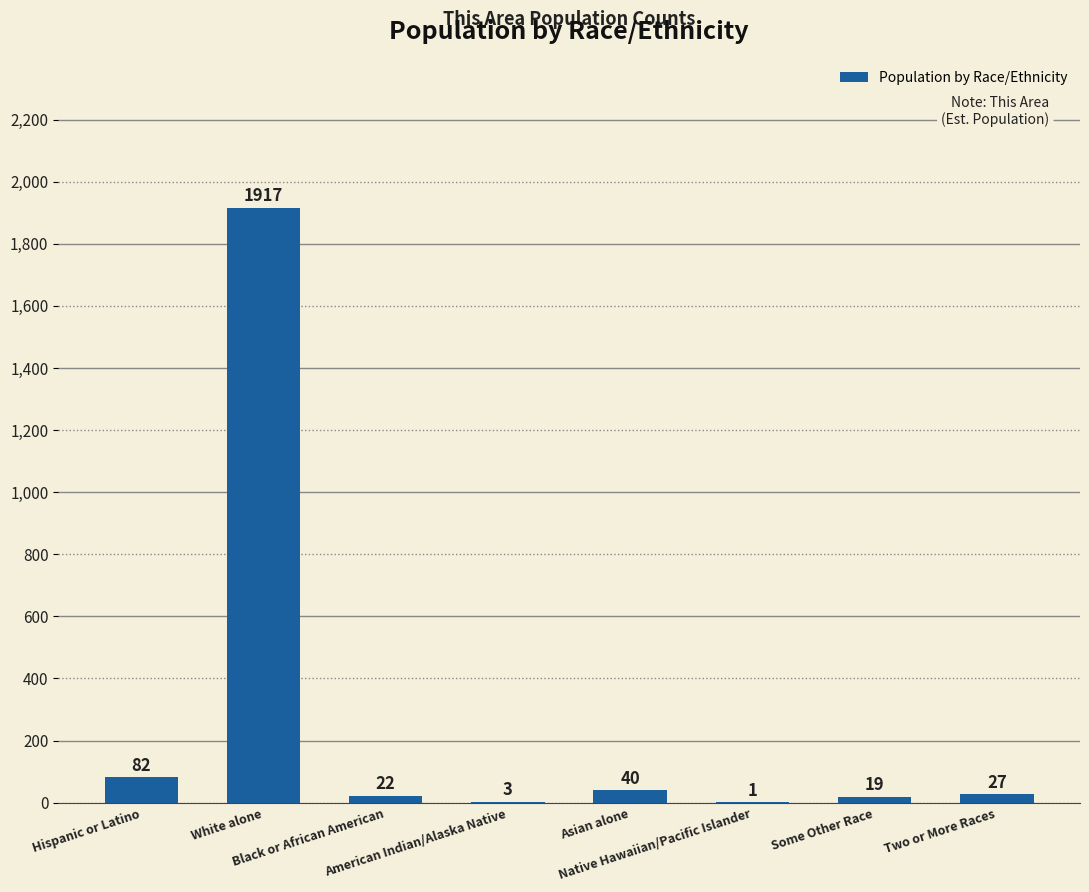

Reading left to right, extract all data points from this chart.

82	1917	22	3	40	1	19	27